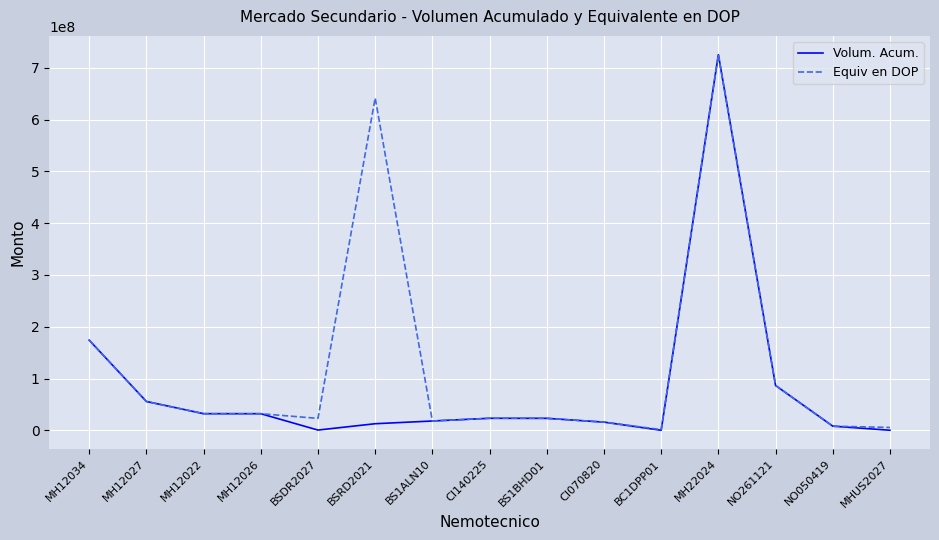

List the series in order of their overall mean, highest first.

Equiv en DOP, Volum. Acum.